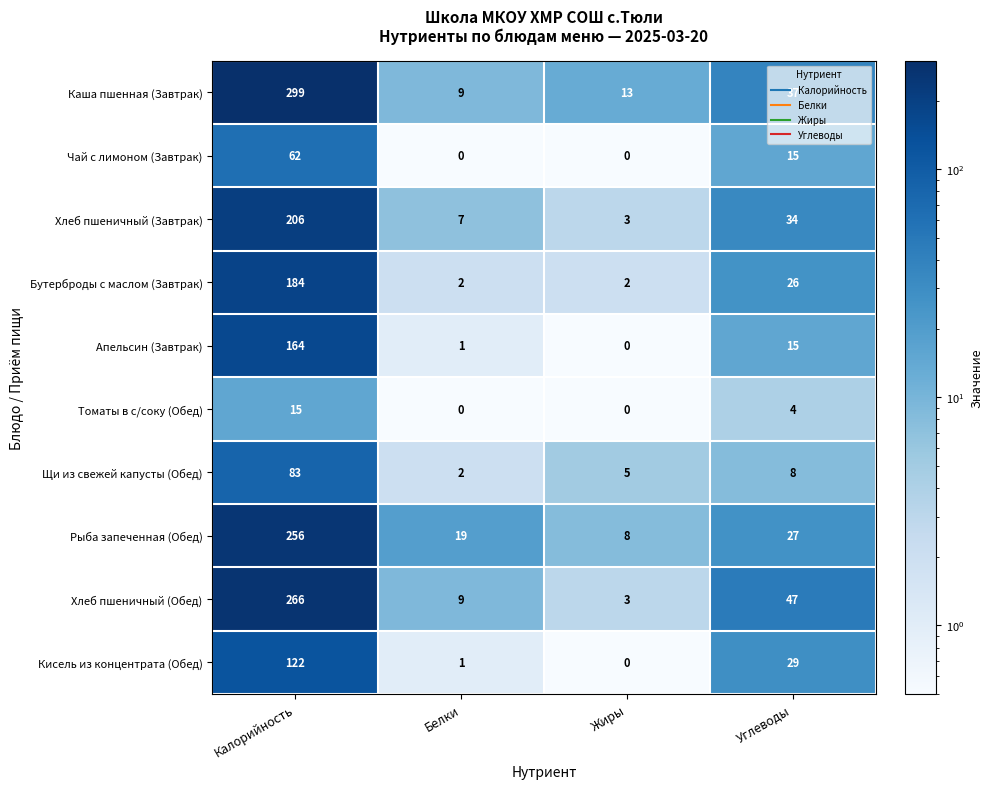

What is the average value of the Апельсин (Завтрак) series?

45